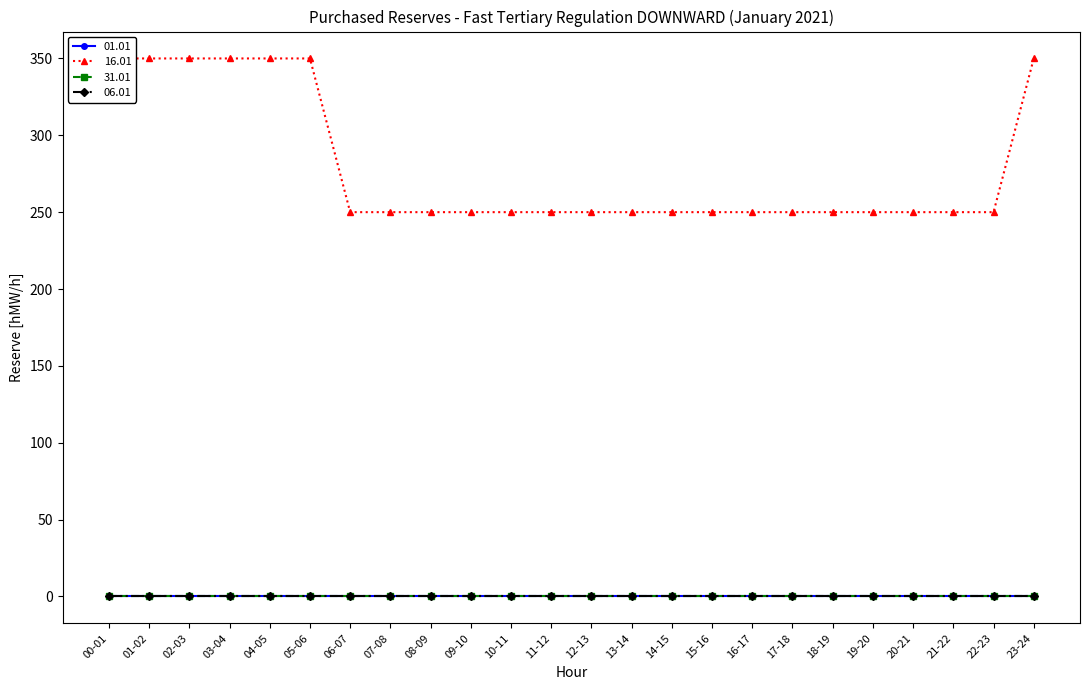

Reading right to left, list all the values displayed in this chart.

01.01: 23-24=0	22-23=0	21-22=0	20-21=0	19-20=0	18-19=0	17-18=0	16-17=0	15-16=0	14-15=0	13-14=0	12-13=0	11-12=0	10-11=0	09-10=0	08-09=0	07-08=0	06-07=0	05-06=0	04-05=0	03-04=0	02-03=0	01-02=0	00-01=0
16.01: 23-24=350	22-23=250	21-22=250	20-21=250	19-20=250	18-19=250	17-18=250	16-17=250	15-16=250	14-15=250	13-14=250	12-13=250	11-12=250	10-11=250	09-10=250	08-09=250	07-08=250	06-07=250	05-06=350	04-05=350	03-04=350	02-03=350	01-02=350	00-01=350
31.01: 23-24=0	22-23=0	21-22=0	20-21=0	19-20=0	18-19=0	17-18=0	16-17=0	15-16=0	14-15=0	13-14=0	12-13=0	11-12=0	10-11=0	09-10=0	08-09=0	07-08=0	06-07=0	05-06=0	04-05=0	03-04=0	02-03=0	01-02=0	00-01=0
06.01: 23-24=0	22-23=0	21-22=0	20-21=0	19-20=0	18-19=0	17-18=0	16-17=0	15-16=0	14-15=0	13-14=0	12-13=0	11-12=0	10-11=0	09-10=0	08-09=0	07-08=0	06-07=0	05-06=0	04-05=0	03-04=0	02-03=0	01-02=0	00-01=0